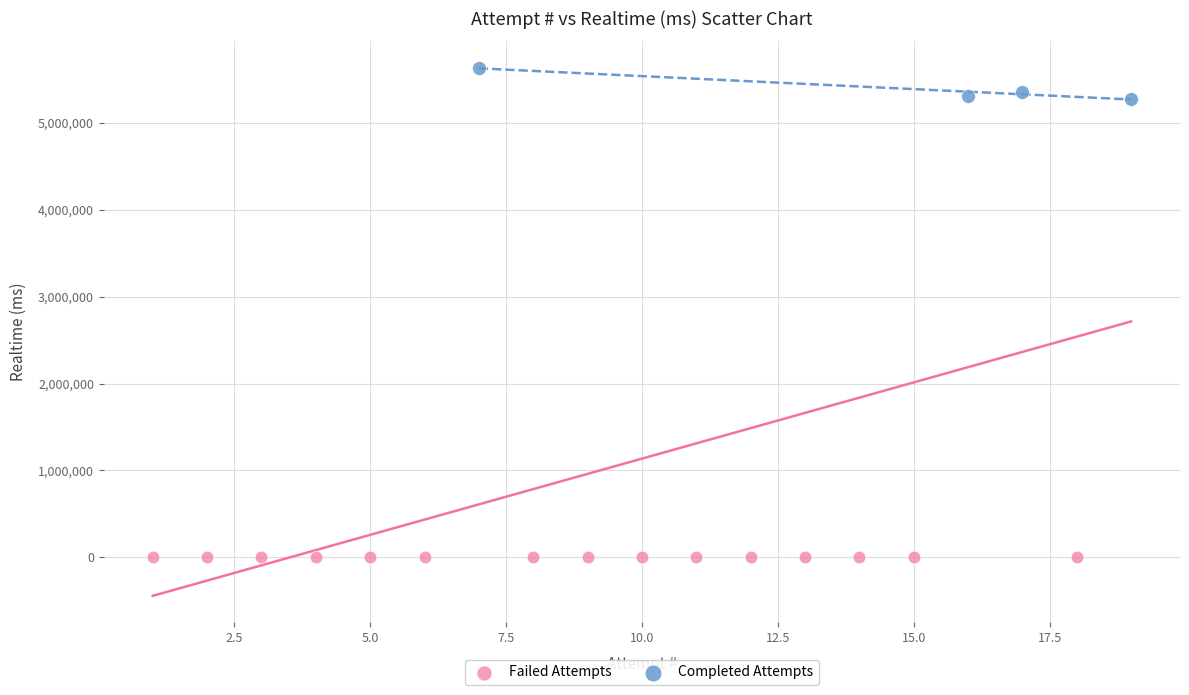

Which series reaches the minimum Y coordinate?

Failed Attempts